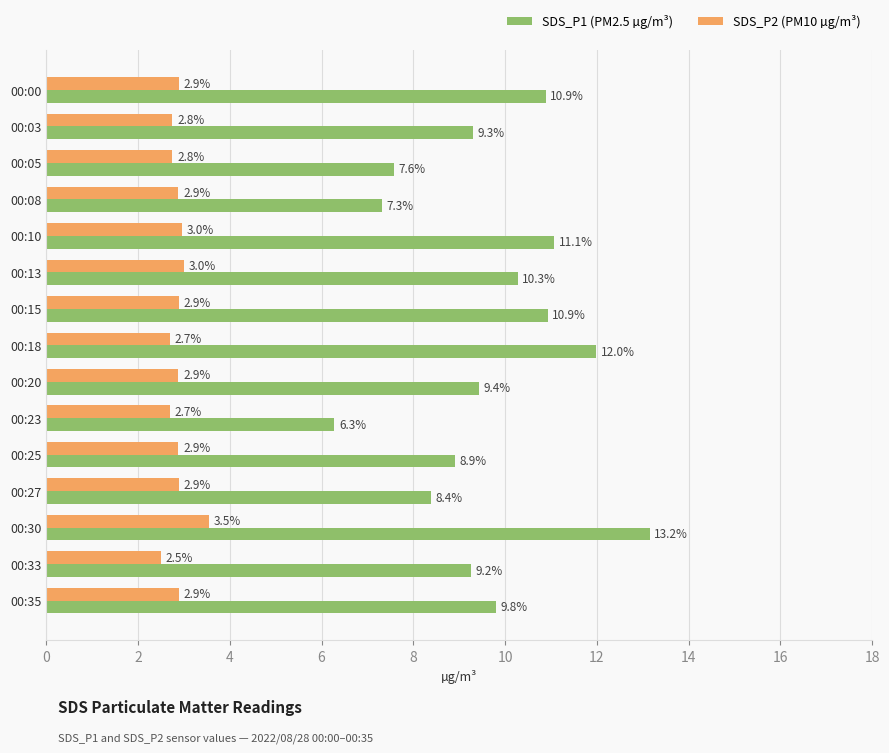

What is the difference between the highest and lowest values at 00:00?

8.0